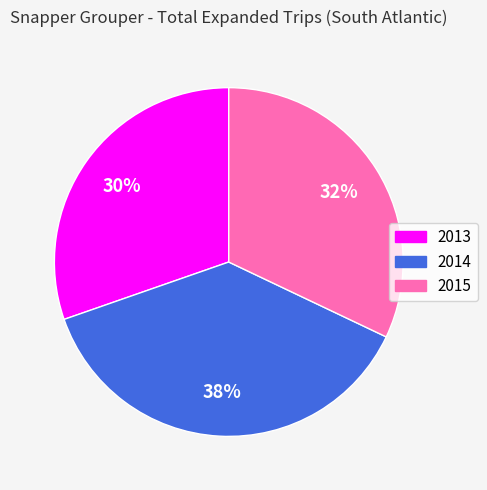

How many slices are in this pie chart?

3